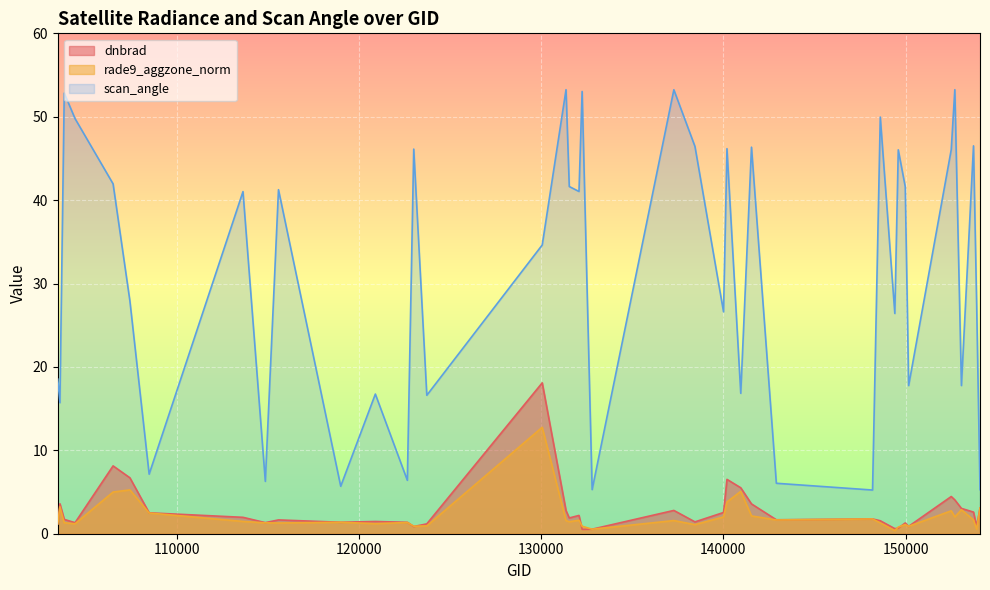

How many lines are shown in the chart?

3